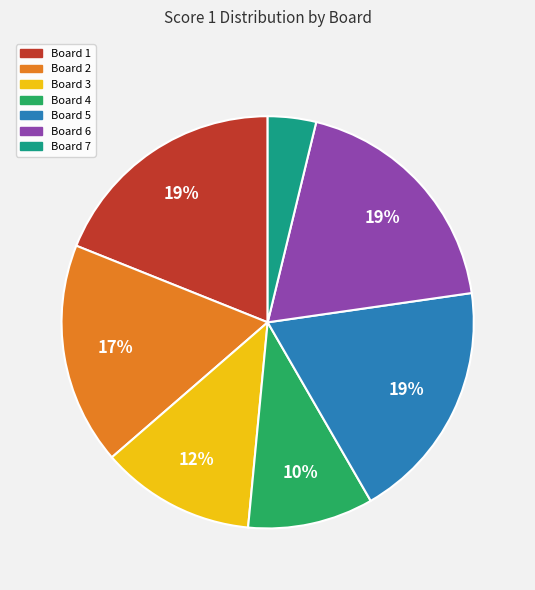

Is the sum of Board 6 and Board 1 greater than half?

No